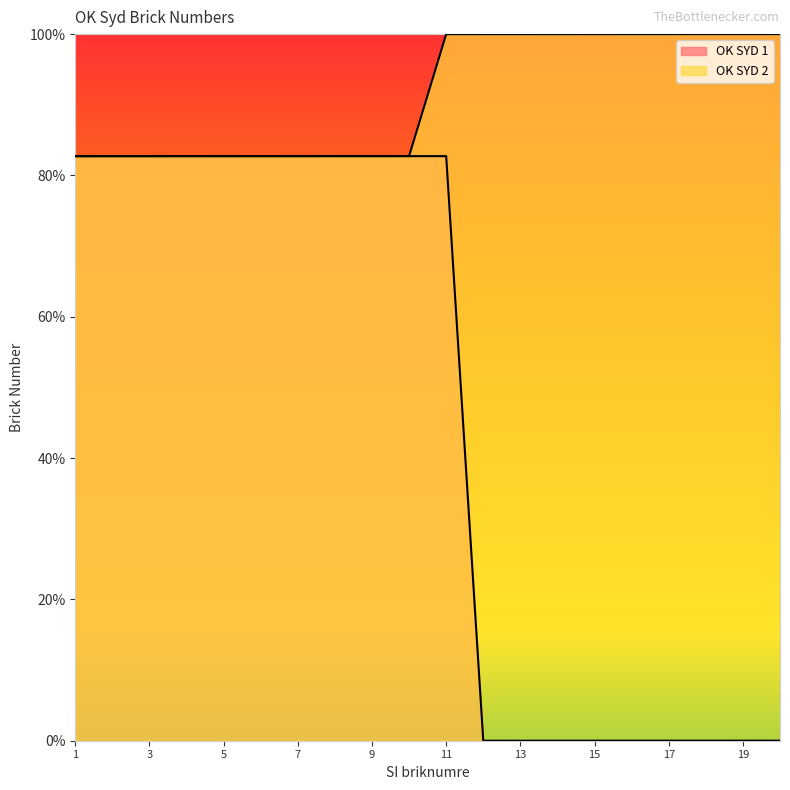

What is the difference between the second highest and minimum values in the OK SYD 1 series?

82.7